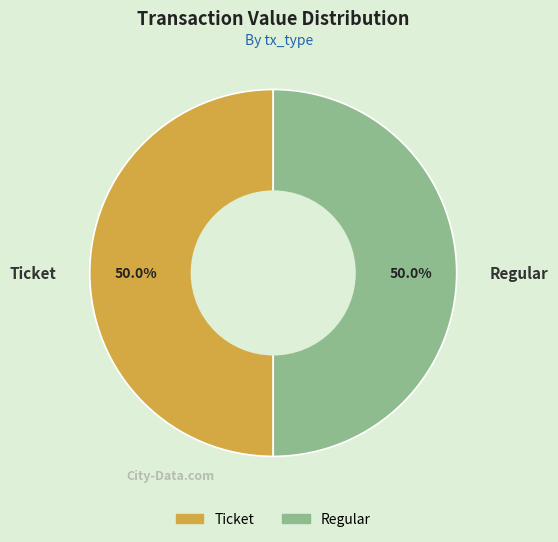

How many segments does this pie chart have?

2